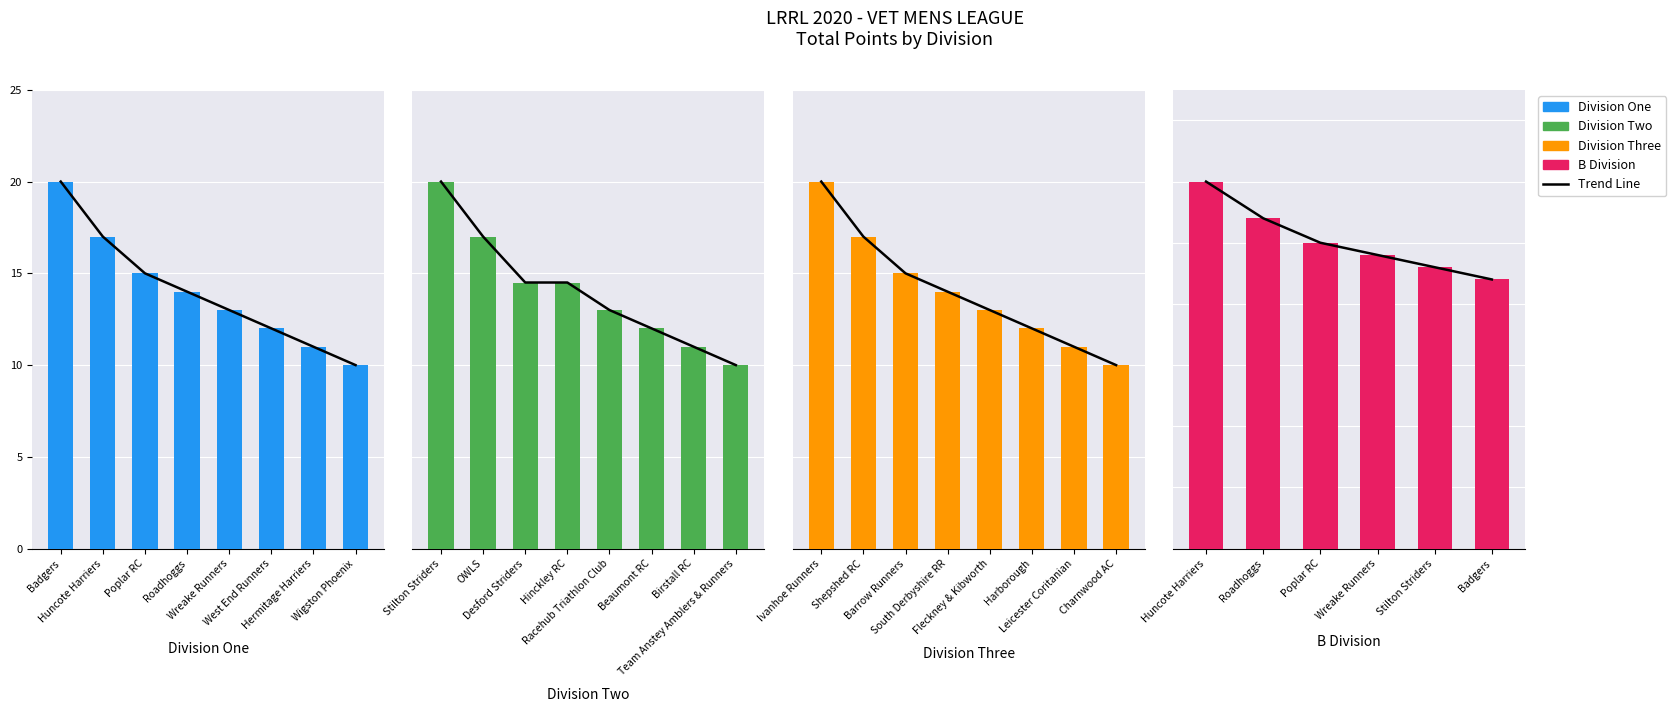

Read the Division One value at Hermitage Harriers.

11.0